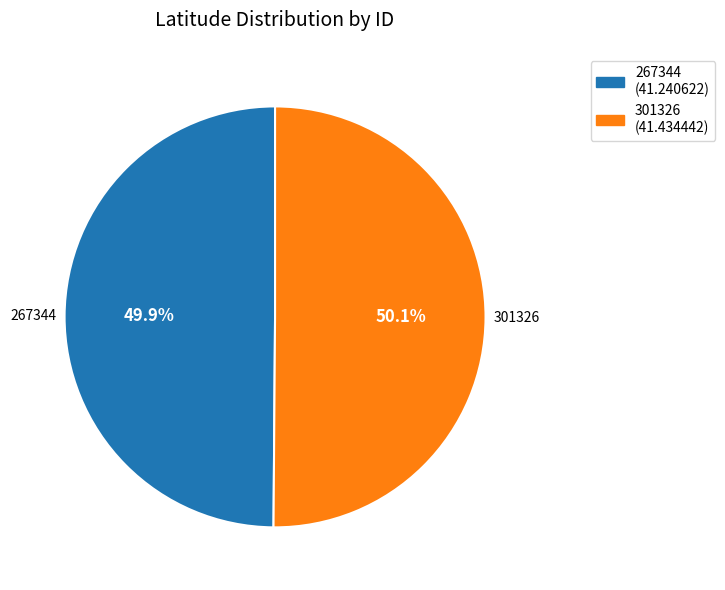

To the nearest percent, what percentage of the pie is 267344?

50%